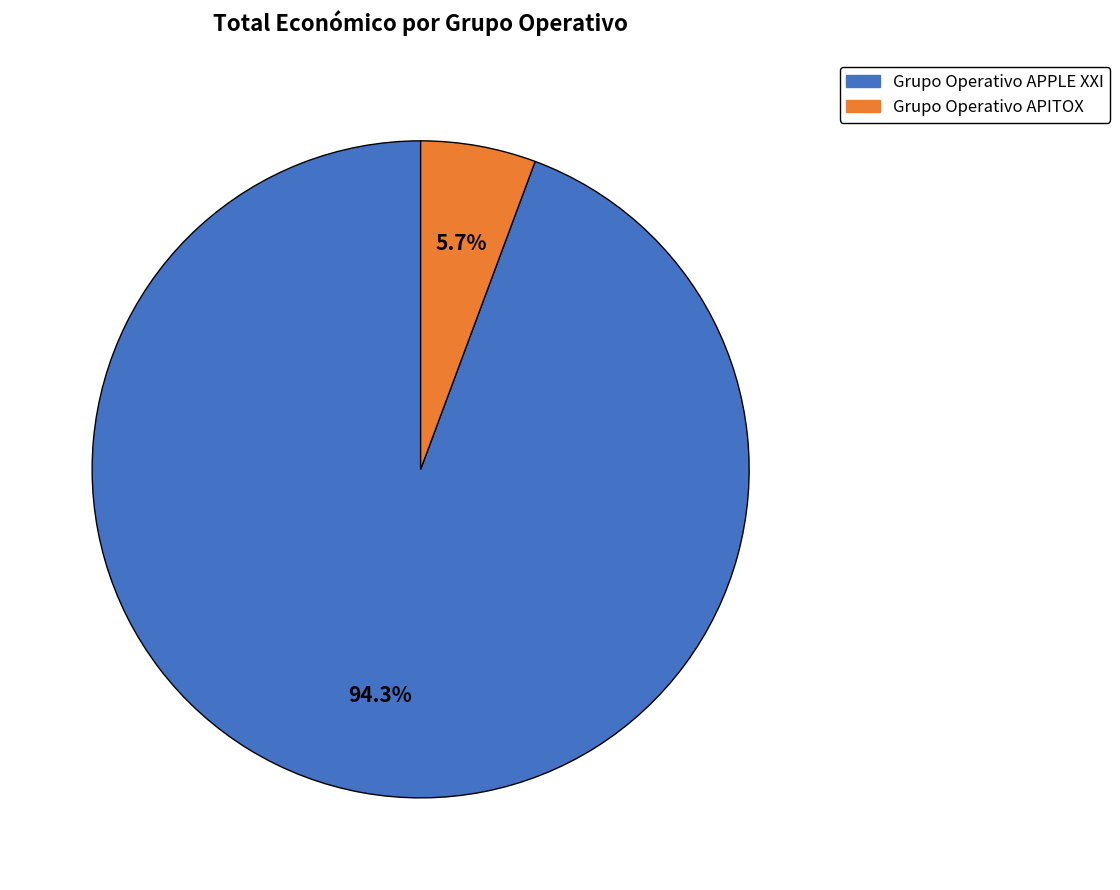

What is the total percentage of Grupo Operativo APPLE XXI and Grupo Operativo APITOX?

100.0%